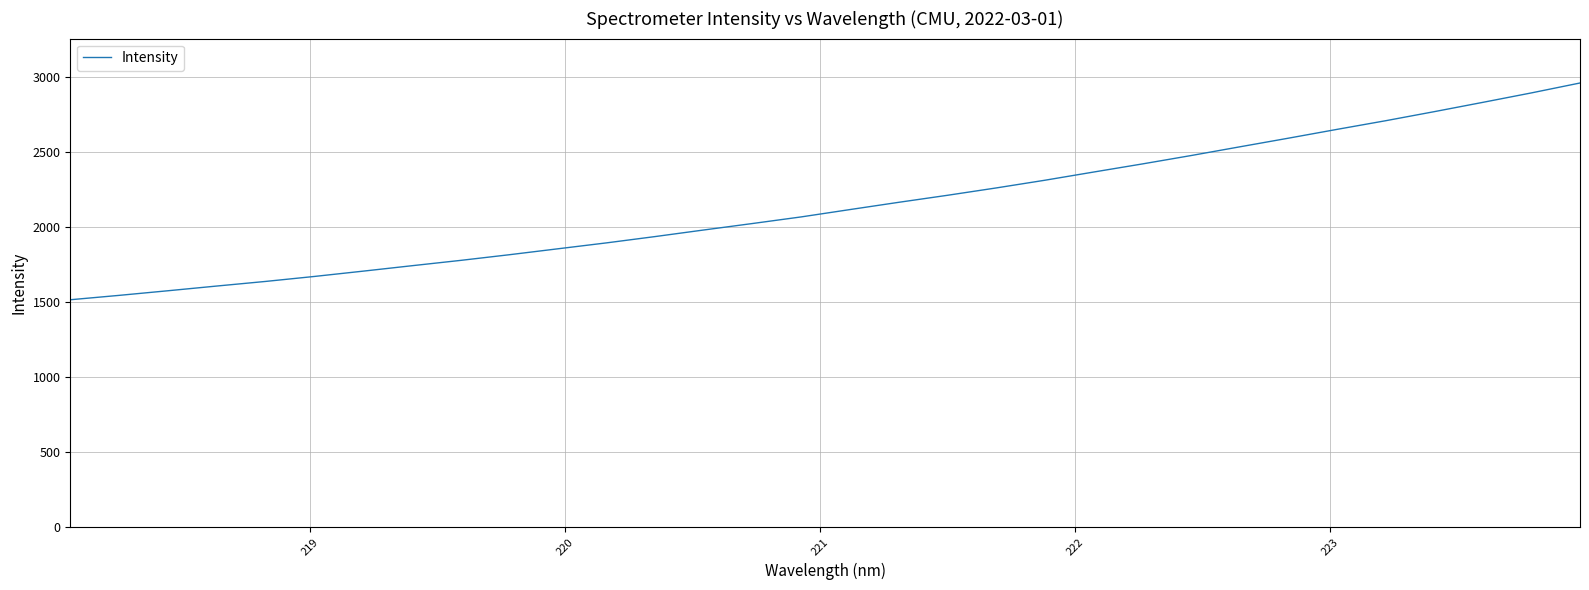

How many categories are shown in the chart?

32